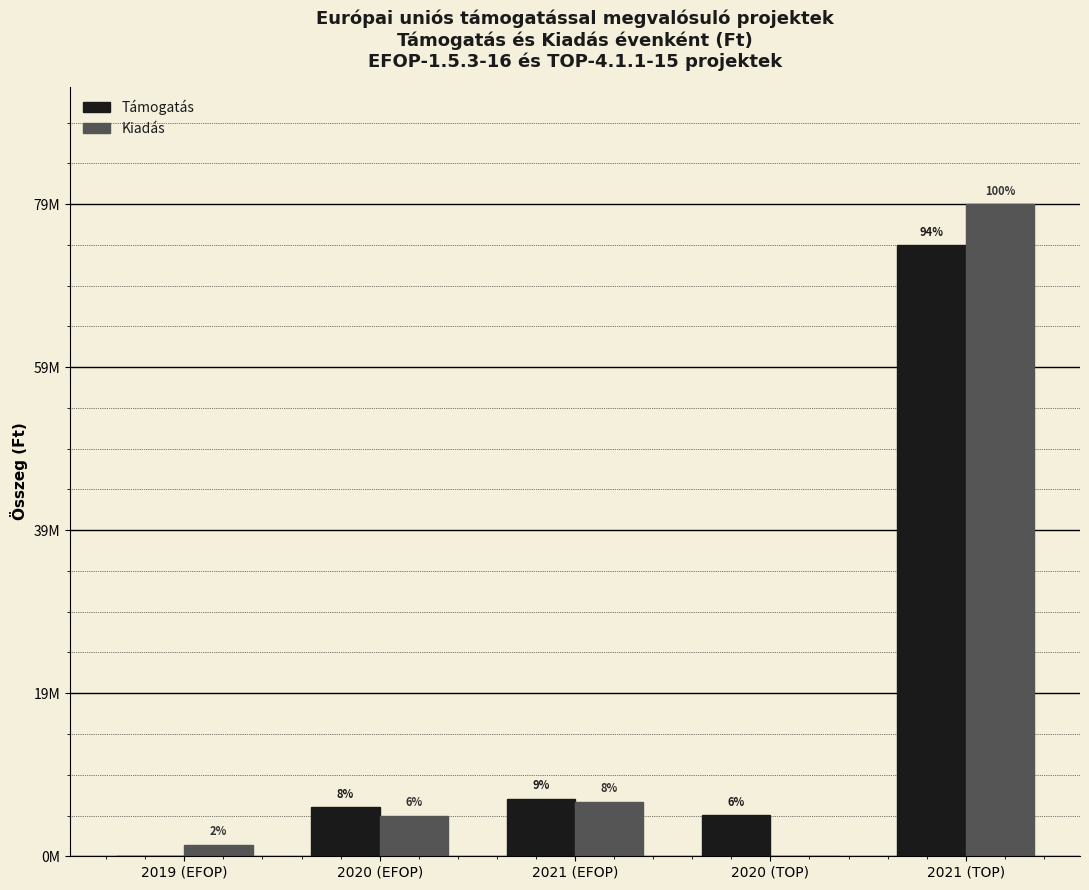

Is the value of Támogatás at 2020 (TOP) greater than the value of Kiadás at 2021 (EFOP)?

No